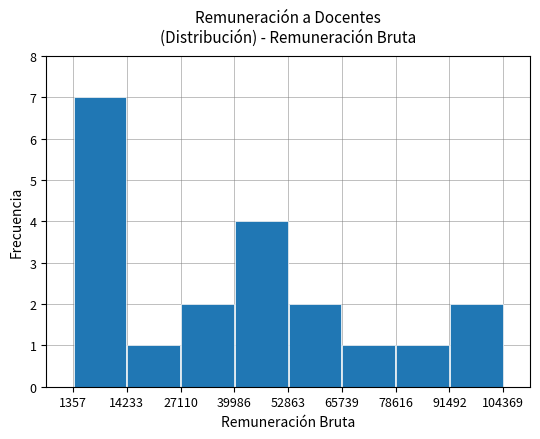

Reading left to right, transcribe all the data shown in this chart.

7	1	2	4	2	1	1	2